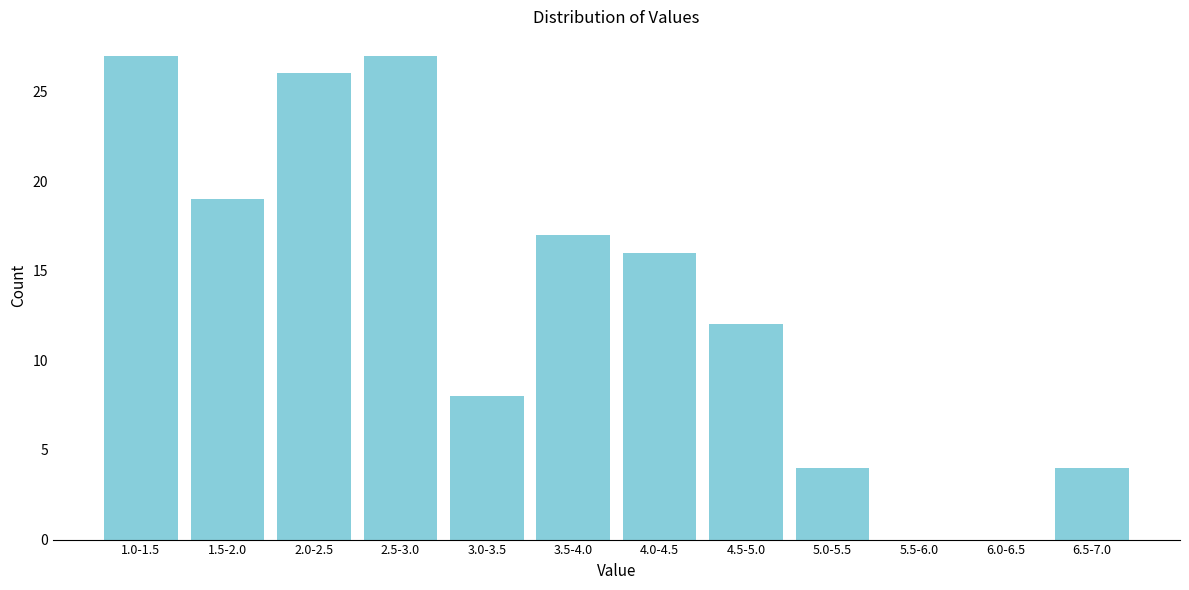

Reading left to right, what are all the values shown in this chart?

1.0-1.5=27	1.5-2.0=19	2.0-2.5=26	2.5-3.0=27	3.0-3.5=8	3.5-4.0=17	4.0-4.5=16	4.5-5.0=12	5.0-5.5=4	5.5-6.0=0	6.0-6.5=0	6.5-7.0=4